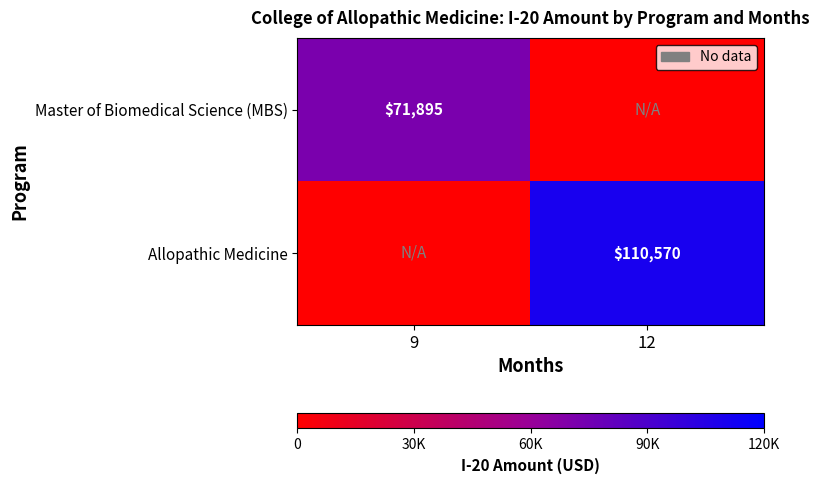

Is it true that Allopathic Medicine equals 24201 at 12?

False